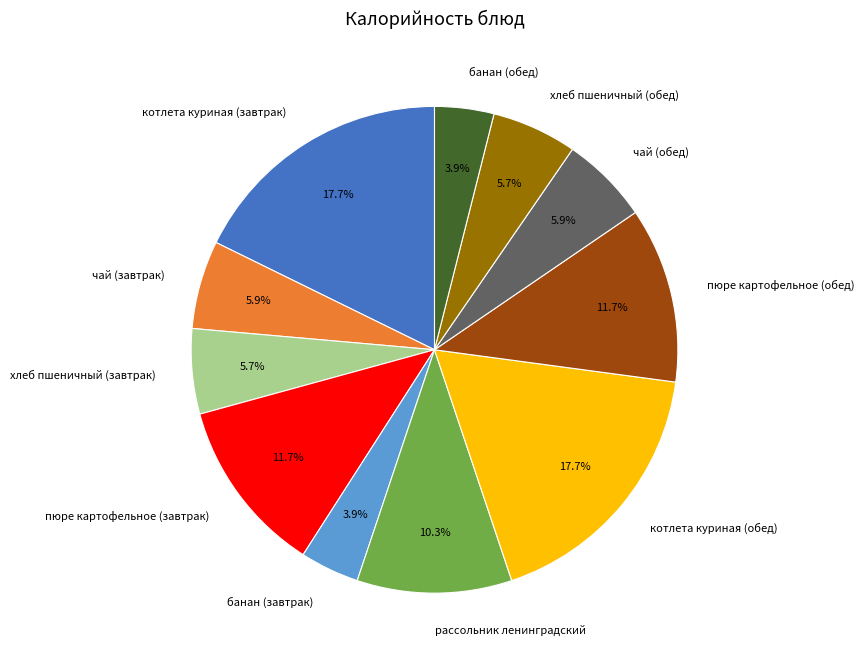

What is the total percentage of котлета куриная (завтрак) and хлеб пшеничный (завтрак)?

23.4%